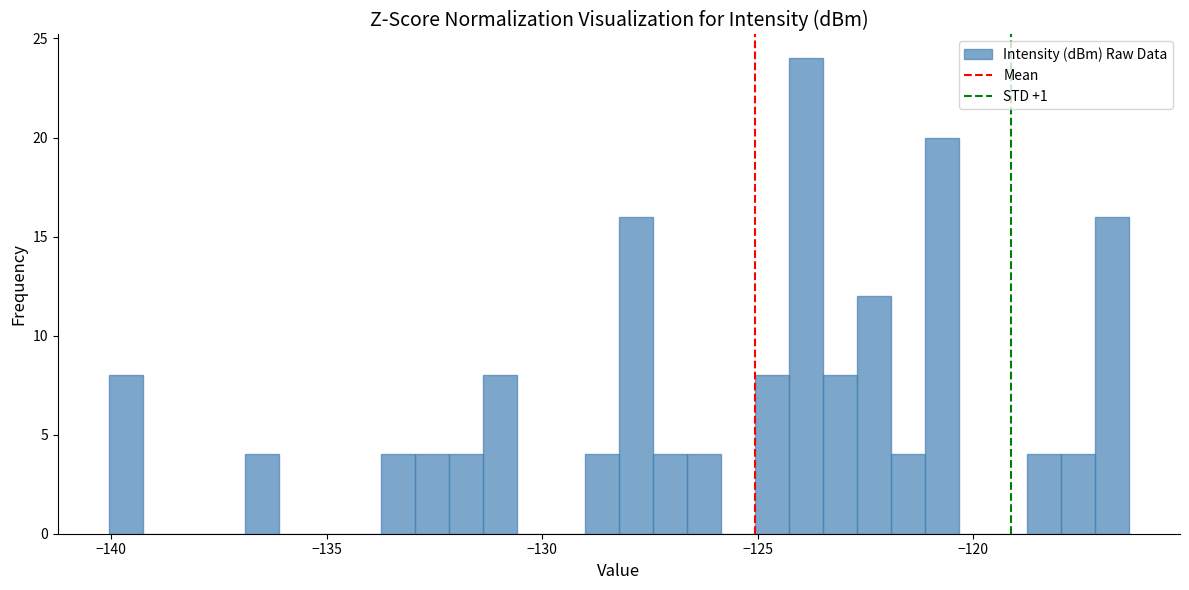

Around what value on the x-axis is the tallest bar? Give the approximate position of its centre, as read against the axis.

-124.0